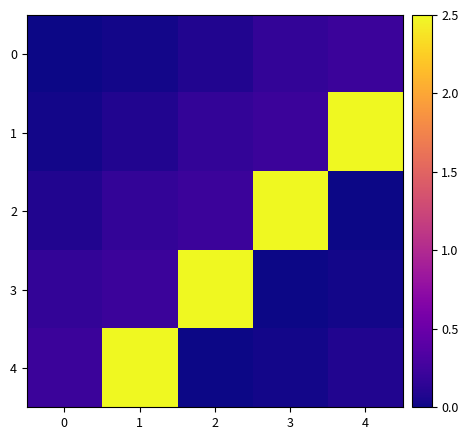

Which series has the largest total across all categories?

1